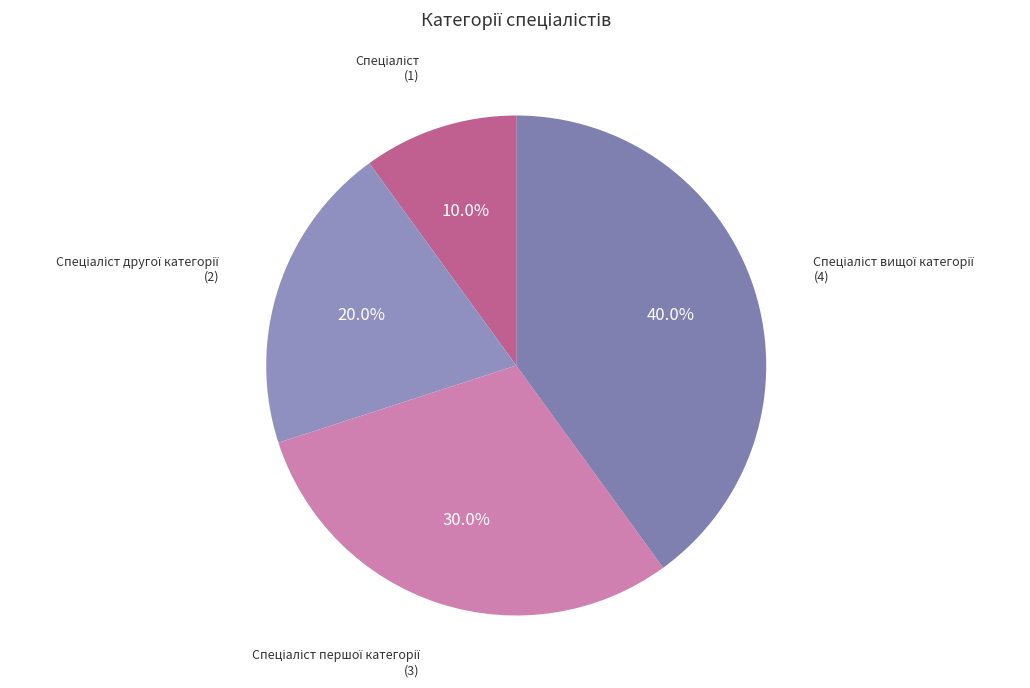

Does any single category account for the majority?

No